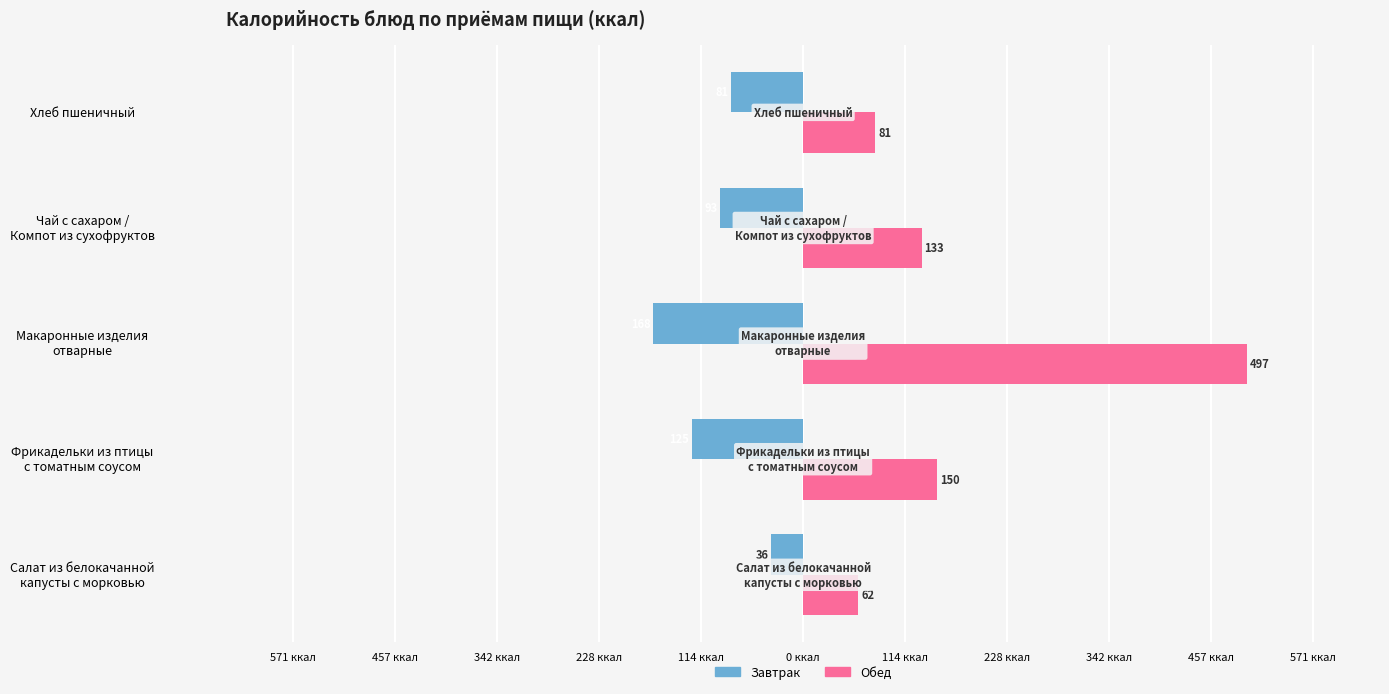

What are all the series names shown in the legend?

Завтрак, Обед